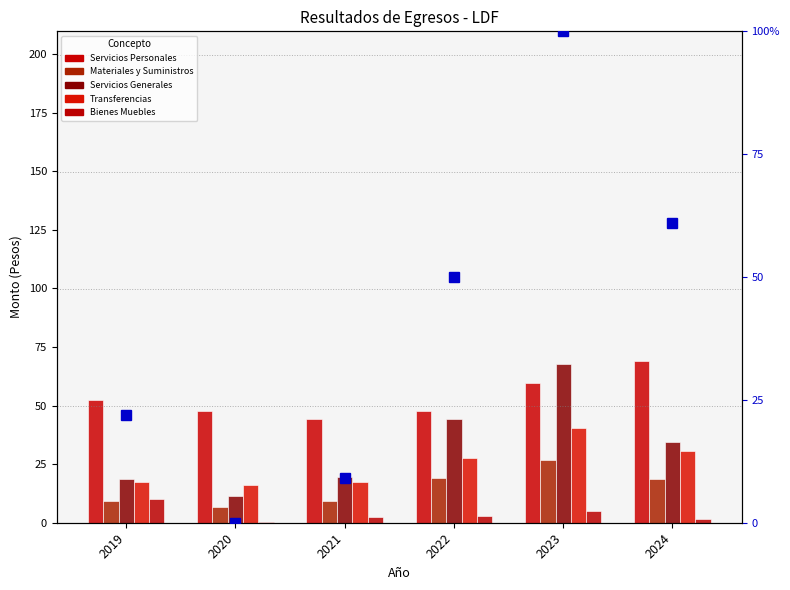

Which category has the highest value in the percentile rank within year series?

2023